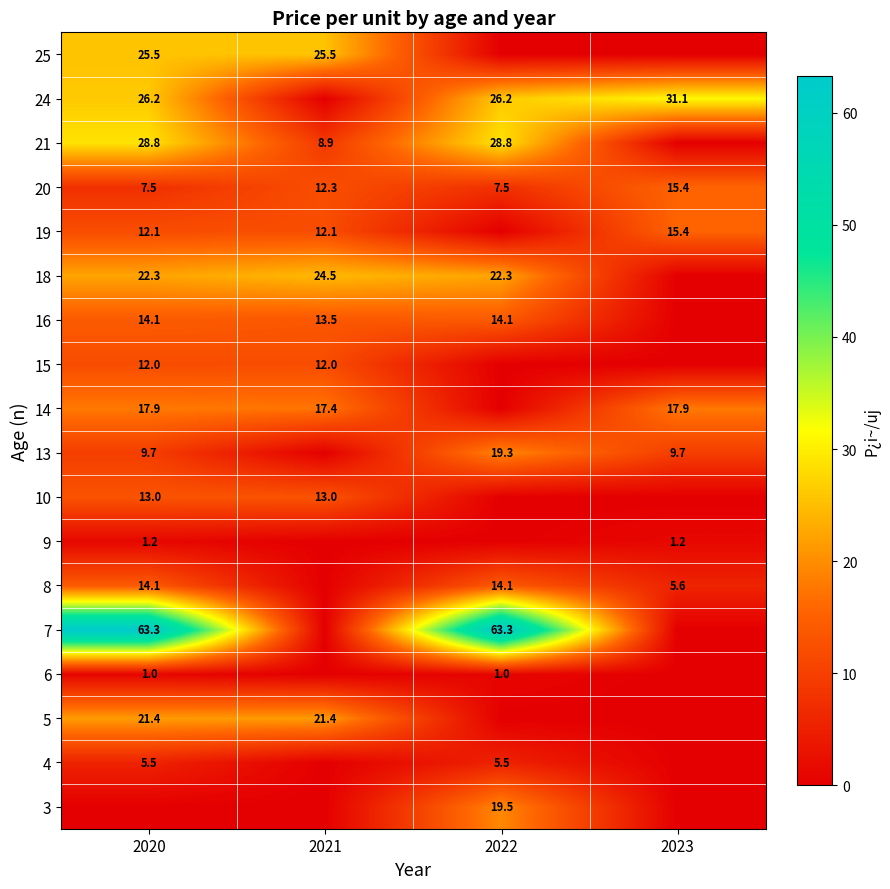

Between 2023 and 2021, which is larger?

2023